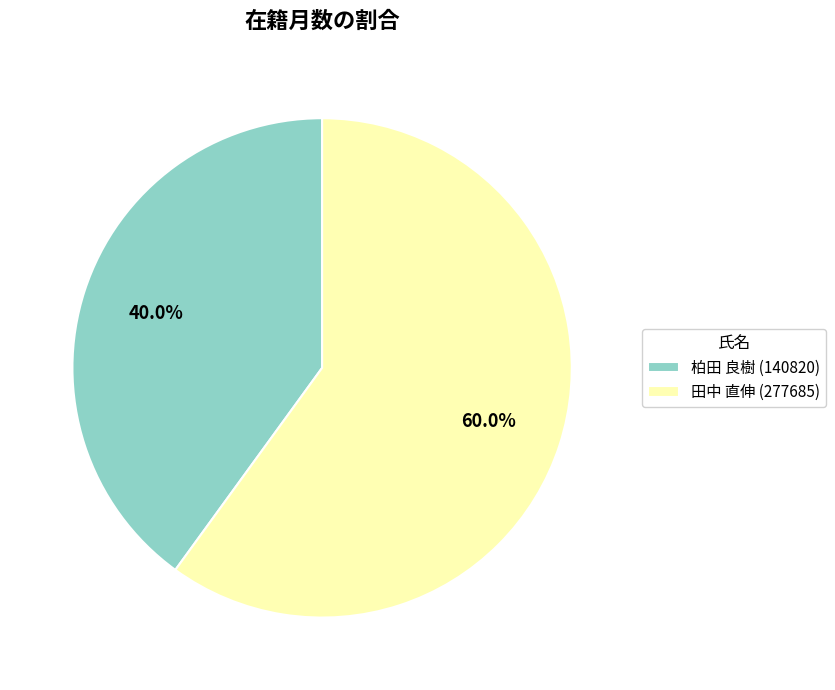

Does 田中 直伸 (277685) account for over 50% of the chart?

Yes